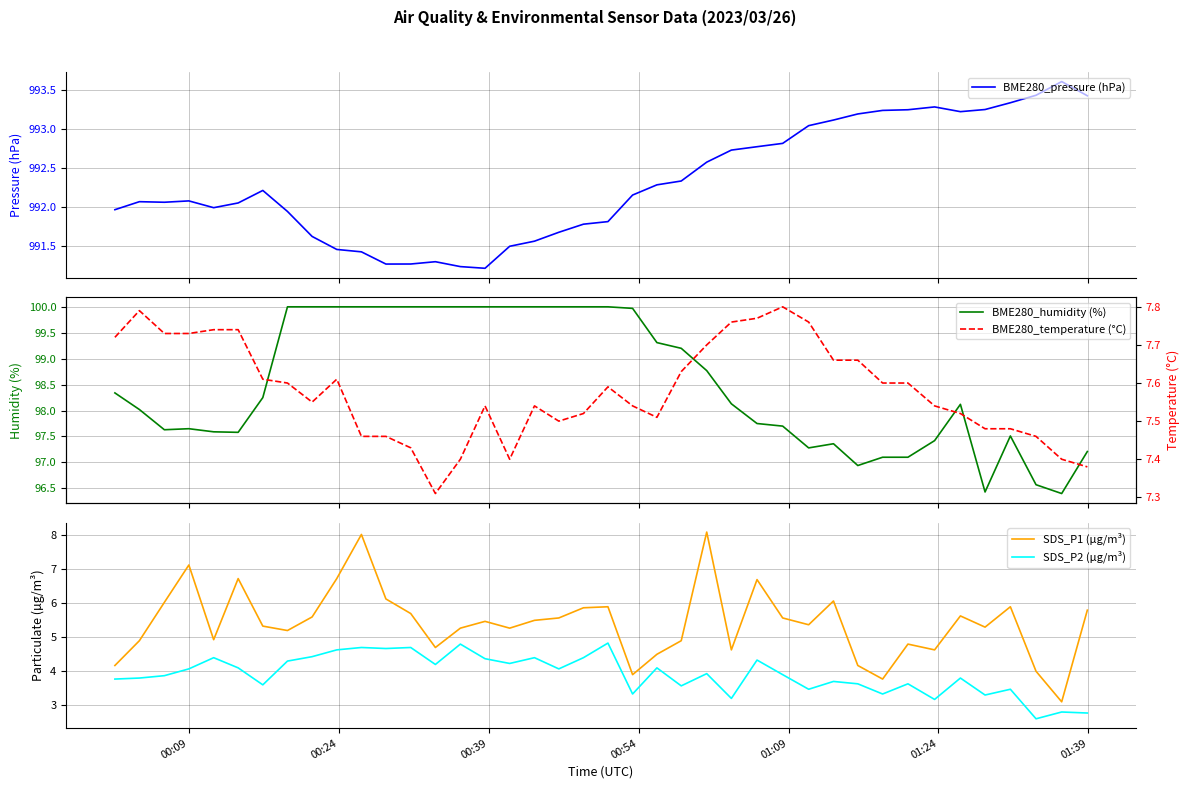

How many distinct data groups are displayed?

5